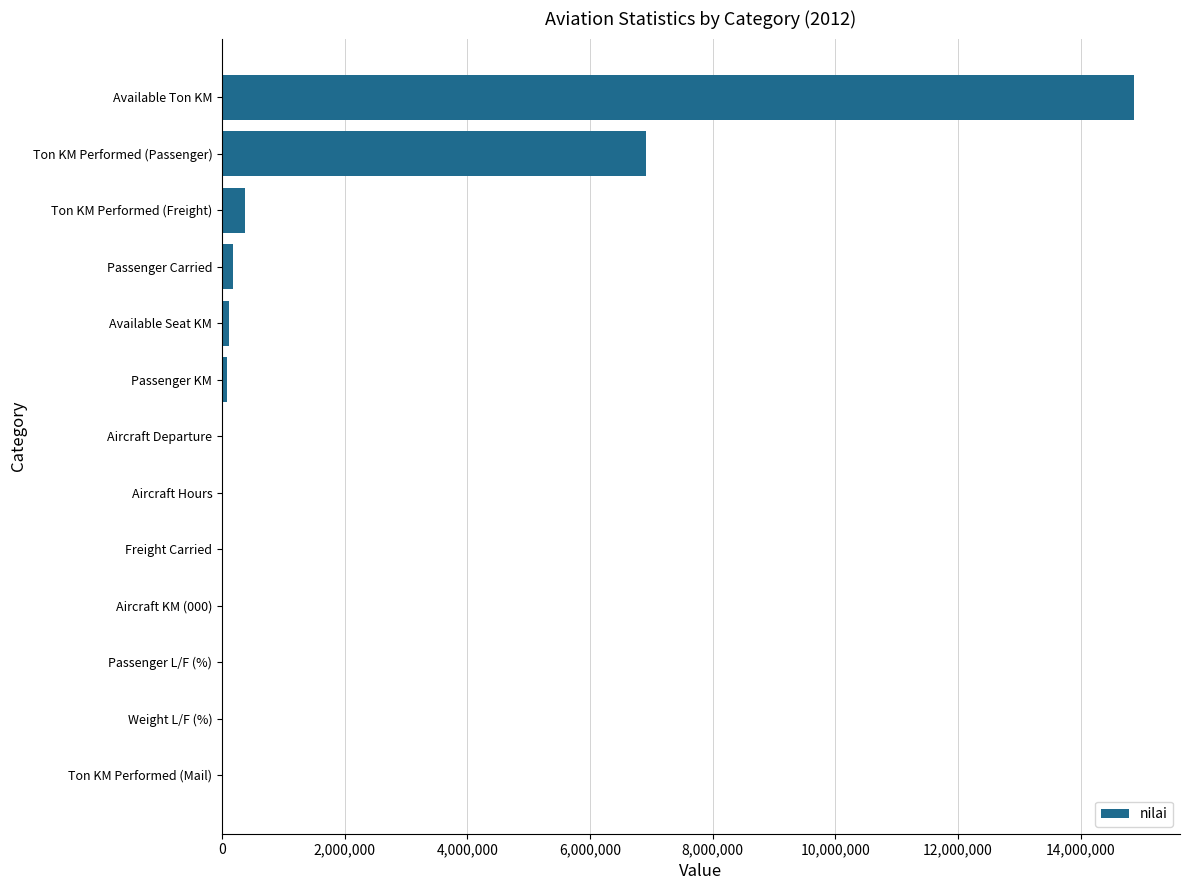

The chart shows a value of 725 at Aircraft KM (000). True or false?

True